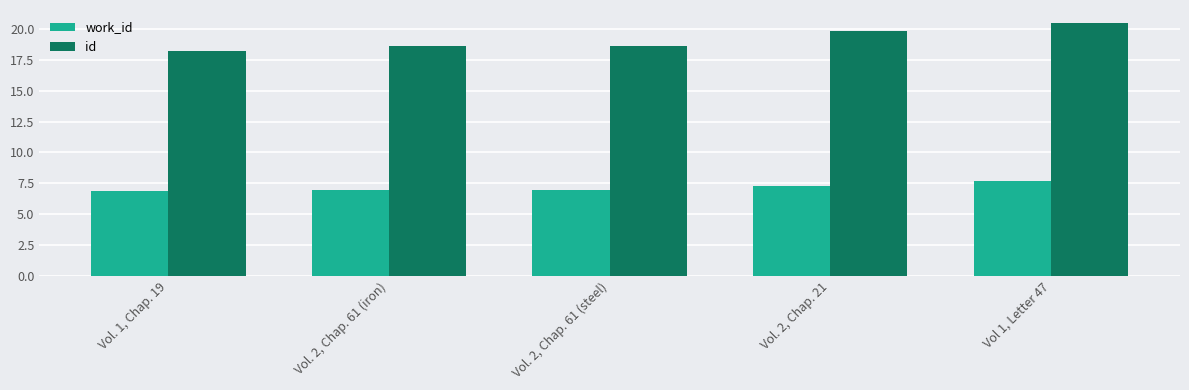

Are the bars grouped side by side (vs. stacked)?

Yes